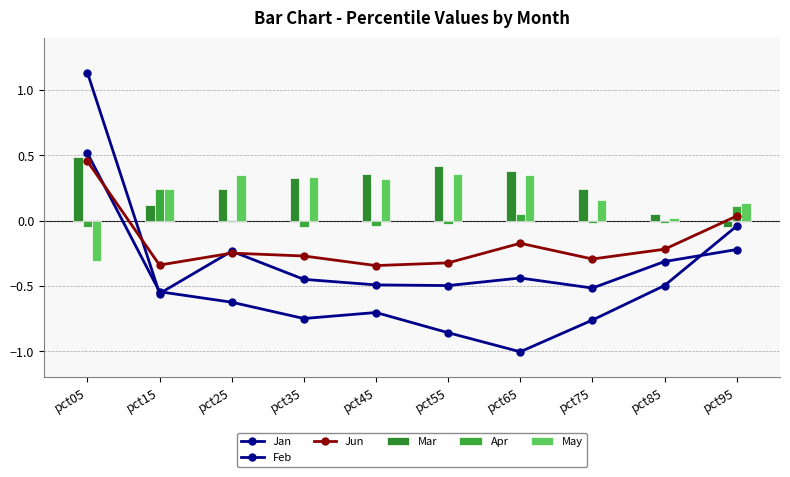

Reading left to right, transcribe all the data shown in this chart.

Jan: 1.1	-0.6	-0.2	-0.4	-0.5	-0.5	-0.4	-0.5	-0.3	-0.2
Feb: 0.5	-0.5	-0.6	-0.7	-0.7	-0.9	-1.0	-0.8	-0.5	-0.0
Jun: 0.5	-0.3	-0.2	-0.3	-0.3	-0.3	-0.2	-0.3	-0.2	0.0
Mar: 0.5	0.1	0.2	0.3	0.4	0.4	0.4	0.2	0.1	-0.0
Apr: -0.0	0.2	-0.0	-0.0	-0.0	-0.0	0.0	-0.0	-0.0	0.1
May: -0.3	0.2	0.3	0.3	0.3	0.4	0.4	0.2	0.0	0.1